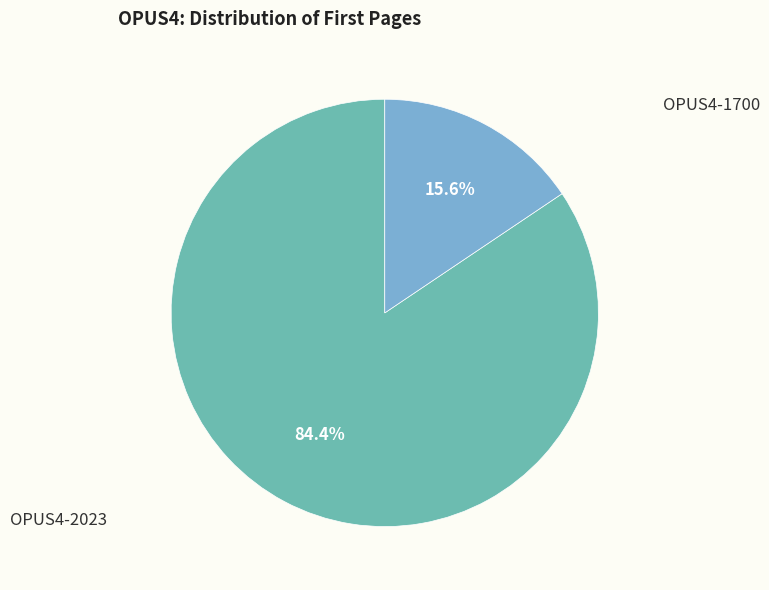

Does any single category account for the majority?

Yes